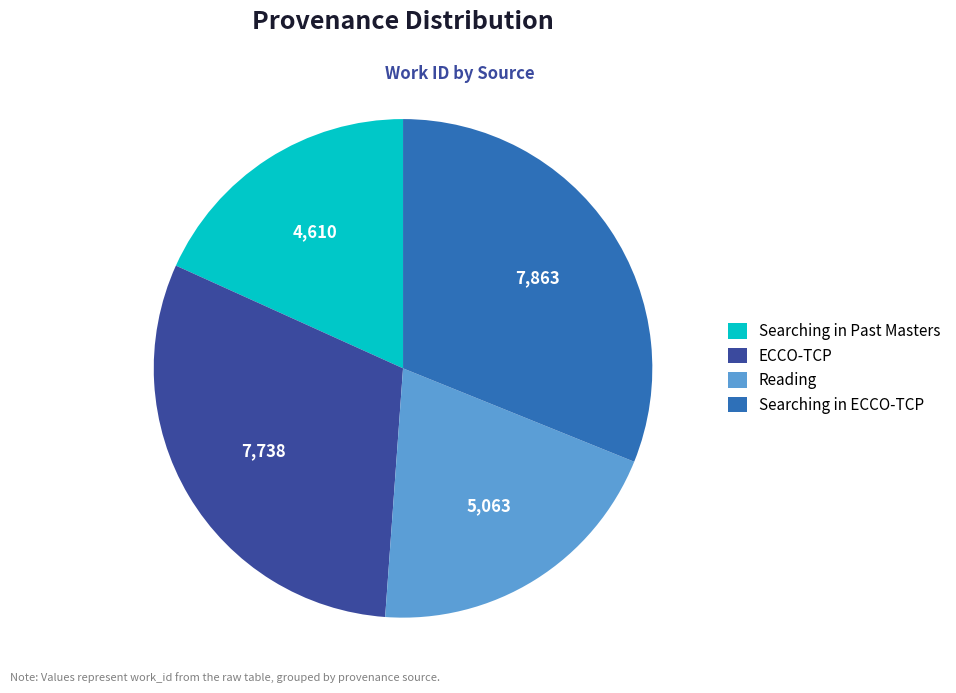

The Reading slice represents 20% of the pie. True or false?

True